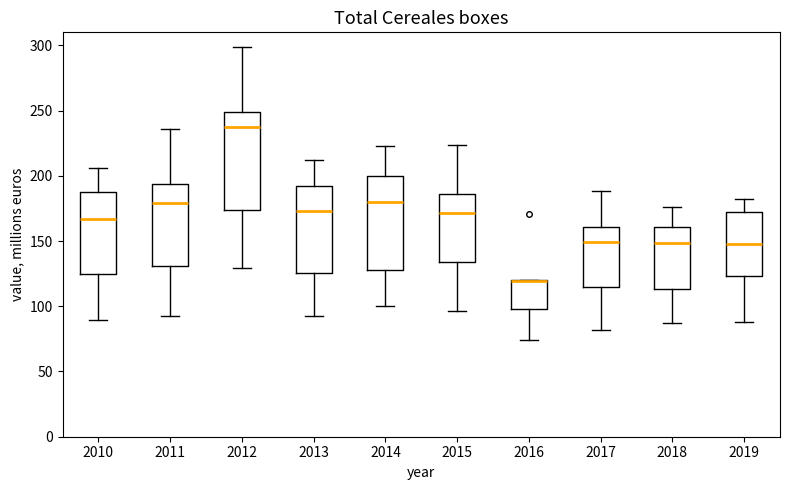

Reading left to right, read every box against the y-axis: the position of its median line, the range the box covers, and the ends of its whiskers. The values are not printed on the chart, so give them approximately, as read against the axis.

2010: median 165, box 125 to 190, whiskers 90 to 205
2011: median 180, box 130 to 195, whiskers 90 to 235
2012: median 235, box 175 to 250, whiskers 130 to 300
2013: median 175, box 125 to 190, whiskers 95 to 210
2014: median 180, box 130 to 200, whiskers 100 to 225
2015: median 170, box 135 to 185, whiskers 95 to 225
2016: median 120 (drawn on the box's upper edge), box 100 to 120, whiskers 75 to 120
2017: median 150, box 115 to 160, whiskers 80 to 190
2018: median 150, box 115 to 160, whiskers 85 to 175
2019: median 150, box 125 to 170, whiskers 90 to 185